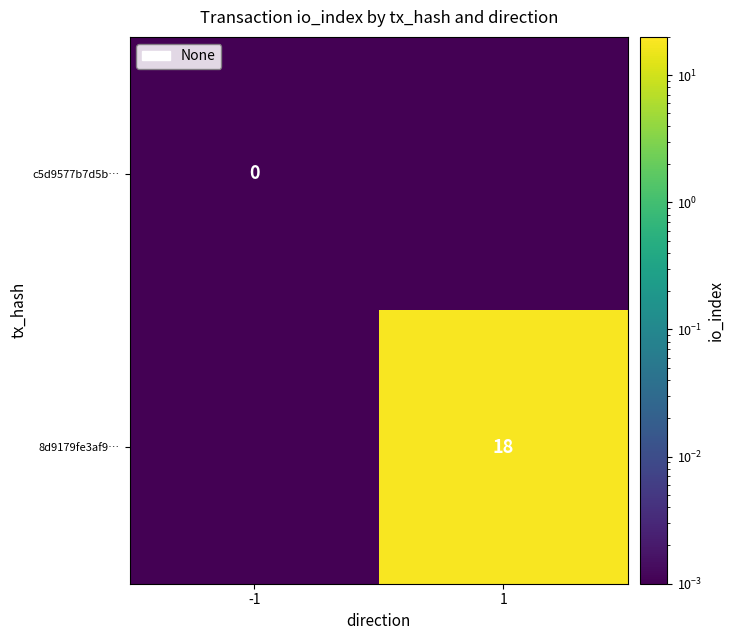

What is the difference between the highest and lowest values at 1?

18.0